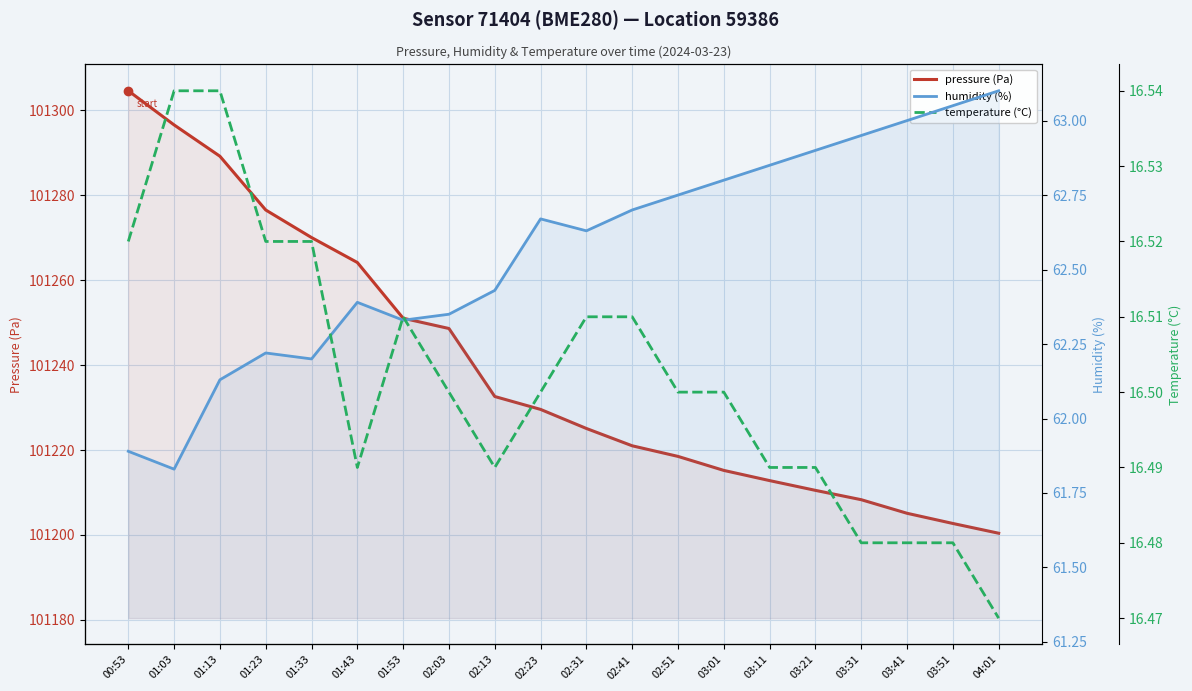

Reading left to right, what are all the values shown in this chart?

pressure (Pa): 00:53=101304.6	01:03=101296.6	01:13=101289.2	01:23=101276.6	01:33=101270.1	01:43=101264.2	01:53=101251.1	02:03=101248.6	02:13=101232.6	02:23=101229.6	02:31=101225.1	02:41=101221.0	02:51=101218.5	03:01=101215.2	03:11=101212.8	03:21=101210.5	03:31=101208.3	03:41=101205.1	03:51=101202.7	04:01=101200.4
humidity (%): 00:53=61.9	01:03=61.8	01:13=62.1	01:23=62.2	01:33=62.2	01:43=62.4	01:53=62.3	02:03=62.4	02:13=62.4	02:23=62.7	02:31=62.6	02:41=62.7	02:51=62.8	03:01=62.8	03:11=62.9	03:21=62.9	03:31=63.0	03:41=63.0	03:51=63.0	04:01=63.1
temperature (°C): 00:53=16.5	01:03=16.5	01:13=16.5	01:23=16.5	01:33=16.5	01:43=16.5	01:53=16.5	02:03=16.5	02:13=16.5	02:23=16.5	02:31=16.5	02:41=16.5	02:51=16.5	03:01=16.5	03:11=16.5	03:21=16.5	03:31=16.5	03:41=16.5	03:51=16.5	04:01=16.5